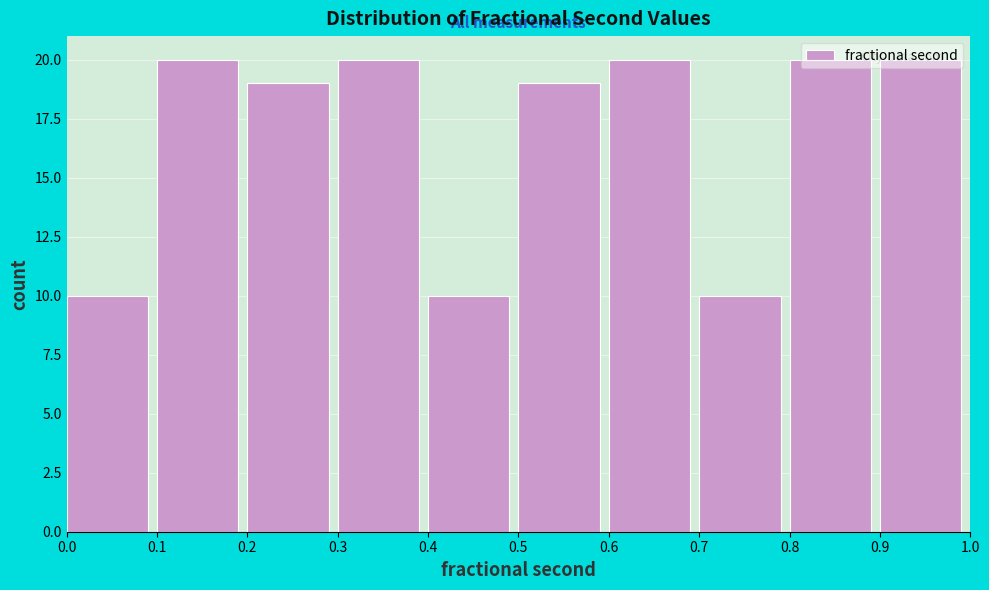

Reading left to right, list every bar in this chart as the range it spans on the x-axis followed by its height. The values are not printed on the chart, so give them approximately, as read against the axis.

0.0 to 0.1: 10
0.1 to 0.2: 20
0.2 to 0.3: 19
0.3 to 0.4: 20
0.4 to 0.5: 10
0.5 to 0.6: 19
0.6 to 0.7: 20
0.7 to 0.8: 10
0.8 to 0.9: 20
0.9 to 1.0: 20